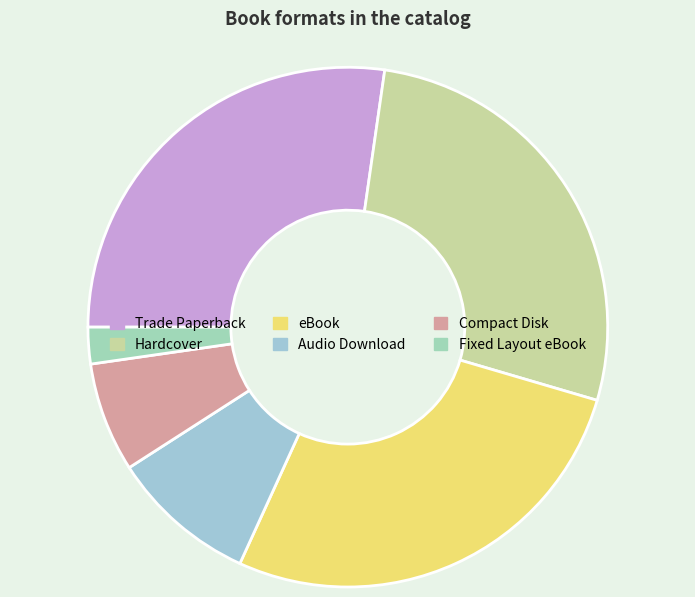

To the nearest percent, what is the difference between the eBook and Compact Disk slice percentages?

20%